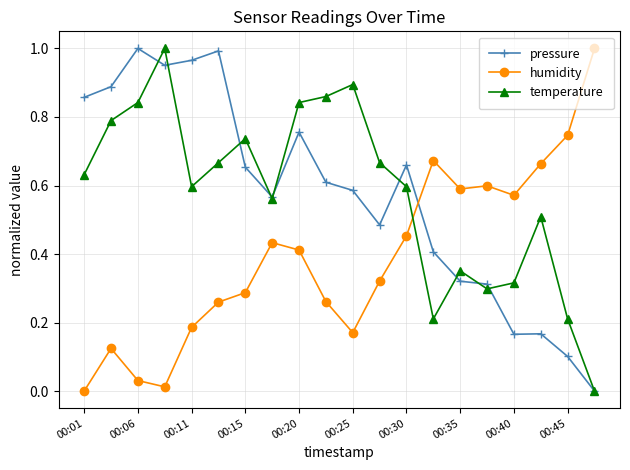

True or false: humidity has more than 0 points higher than both neighbors.

True